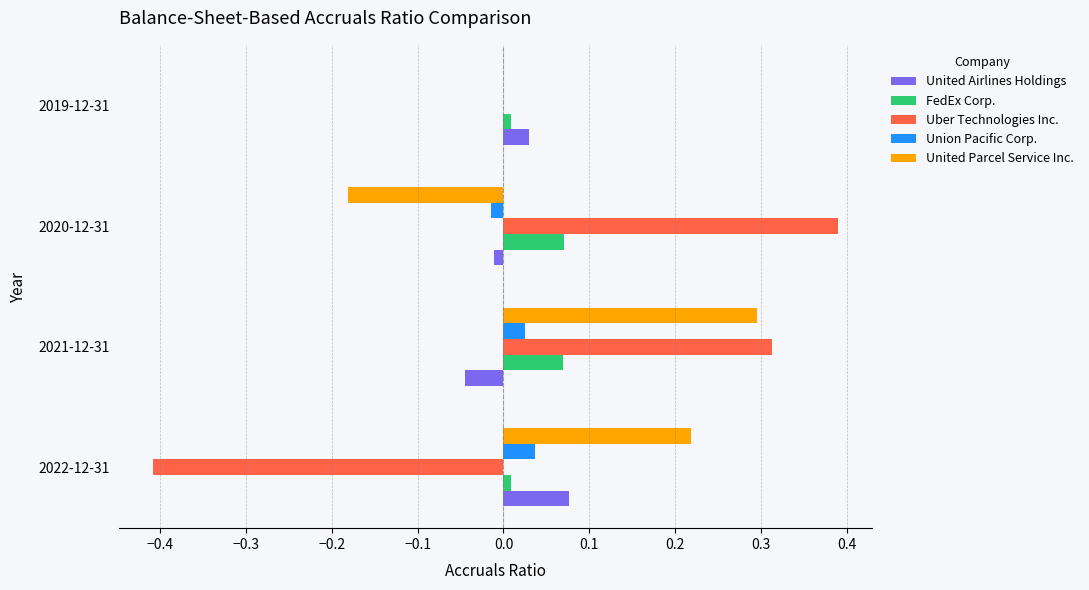

Which series changed the most between 2020-12-31 and 2019-12-31?

Uber Technologies Inc.